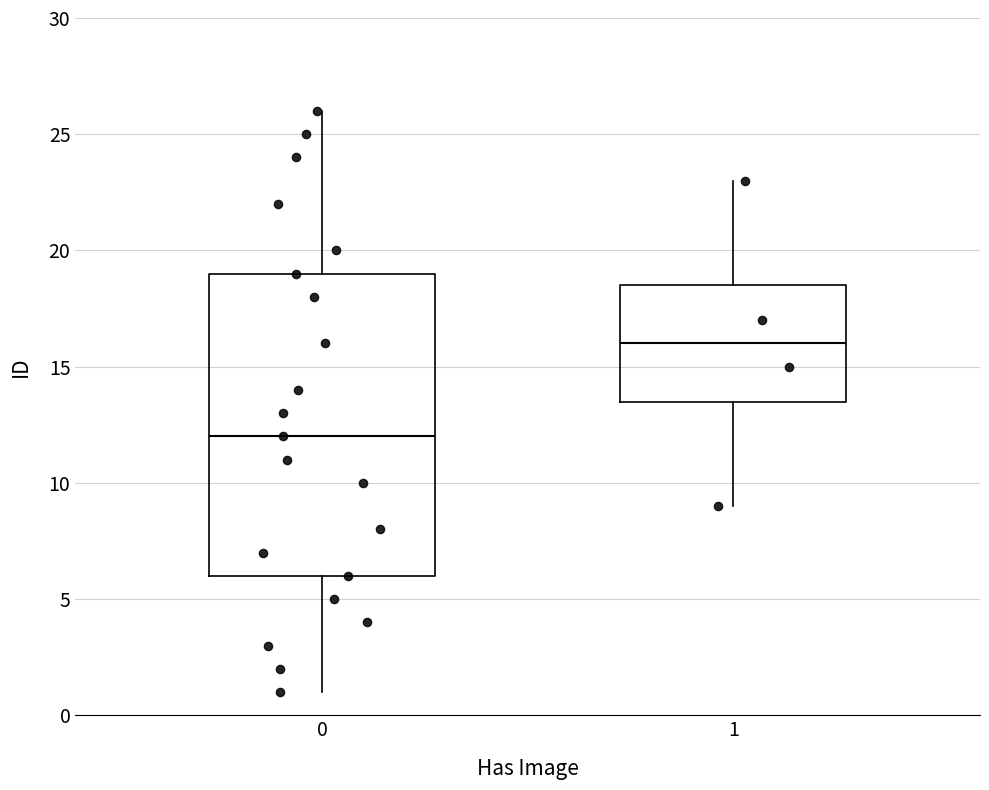

Reading left to right, read every box against the y-axis: the position of its median line, the range the box covers, and the ends of its whiskers. The values are not printed on the chart, so give them approximately, as read against the axis.

0: median 12.0, box 6.0 to 19.0, whiskers 1.0 to 26.0
1: median 16.0, box 13.5 to 18.5, whiskers 9.0 to 23.0